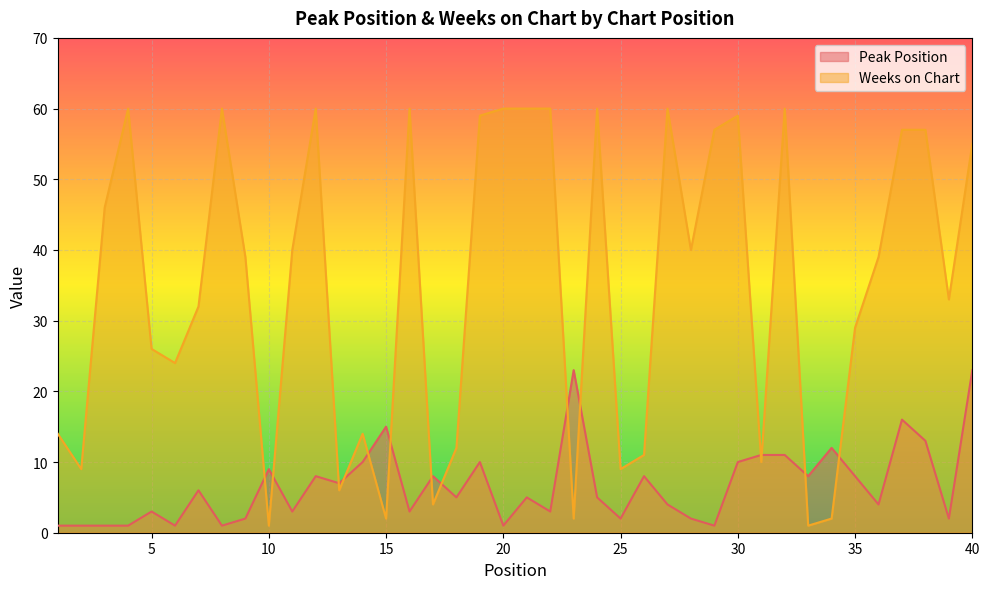

How many categories are shown in the chart?

40